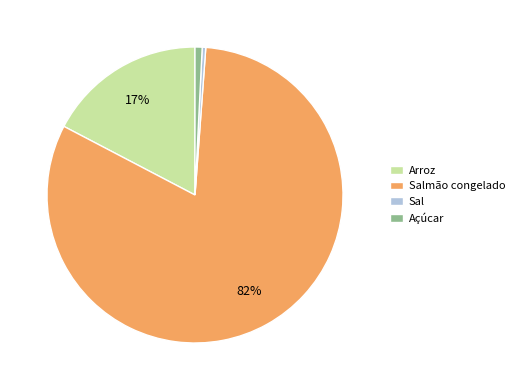

The Arroz slice represents 17% of the pie. True or false?

True